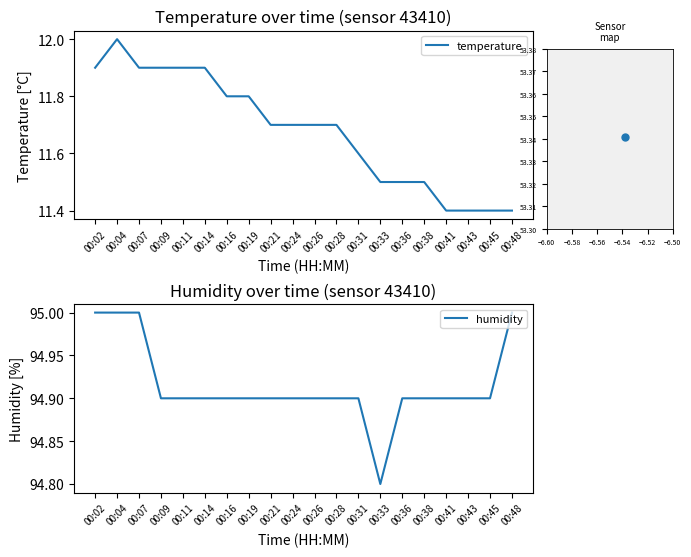

Is it true that temperature equals 20.0 at 00:14?

False